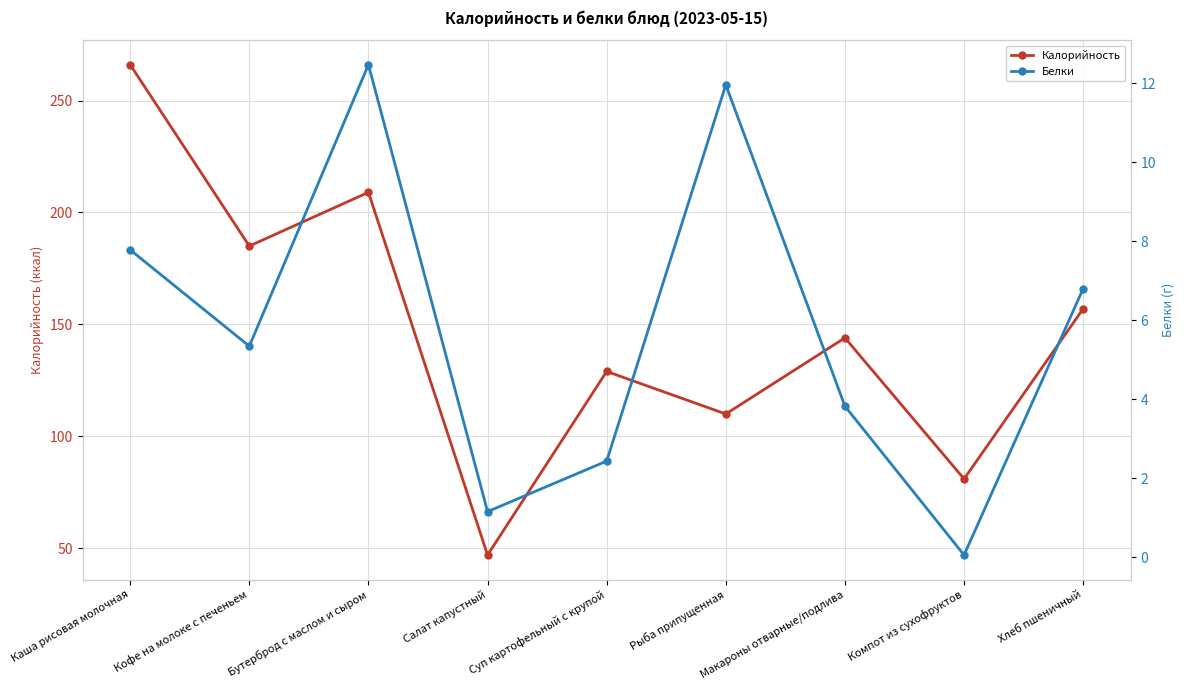

Reading right to left, what are all the values shown in this chart?

Калорийность: 157.0	81.0	144.0	110.0	129.0	47.0	209.0	185.0	266.0
Белки: 6.8	0.1	3.8	12.0	2.4	1.1	12.5	5.3	7.8